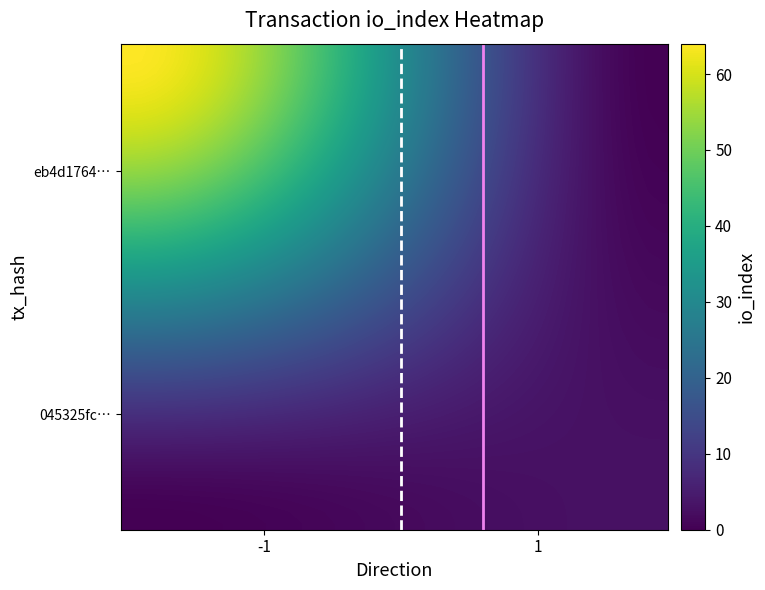

What is the greatest value displayed?

64.0